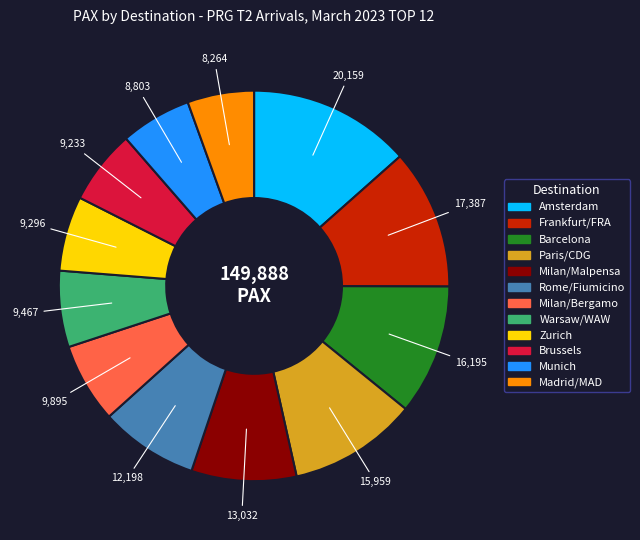

Does any single category account for the majority?

No